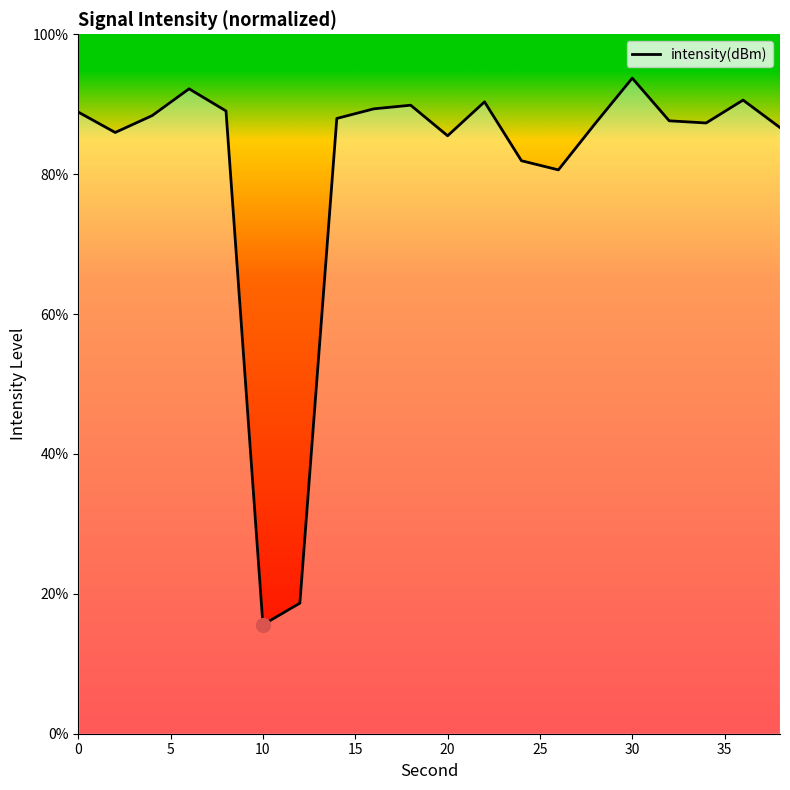

How many interior local peaks (higher than both neighbors) does the data have?

5